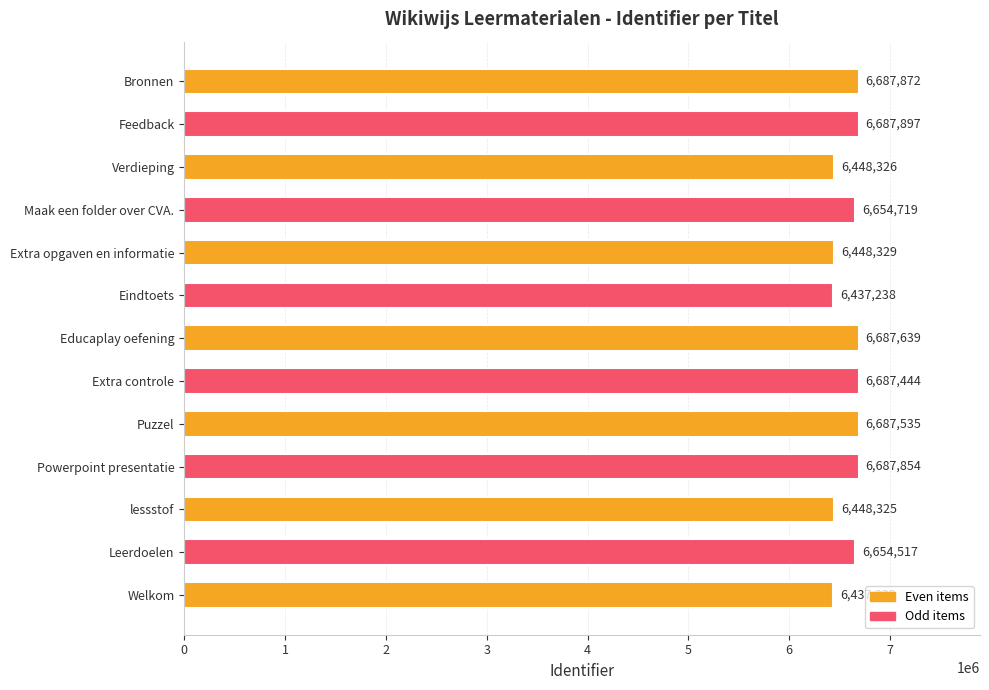

How many bars are there in total?

13